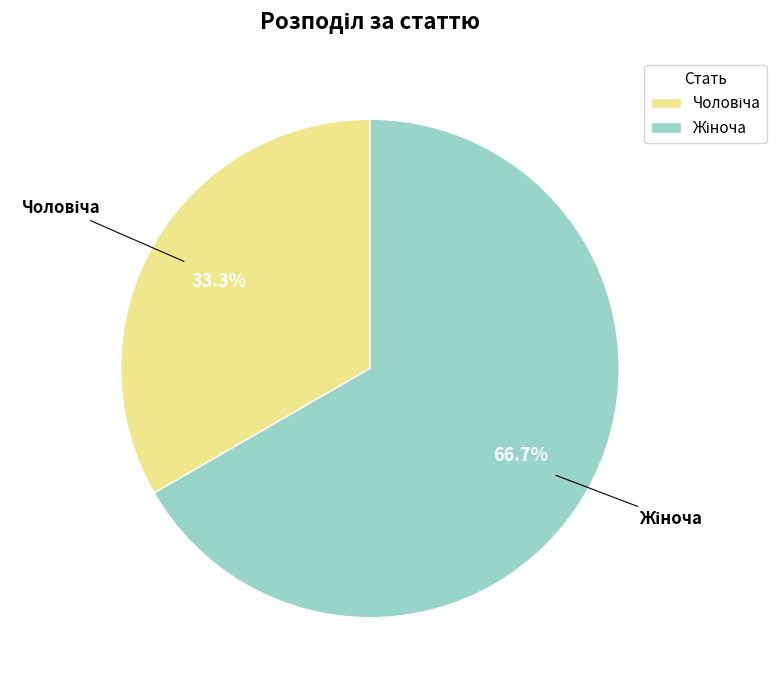

How many slices are in this pie chart?

2